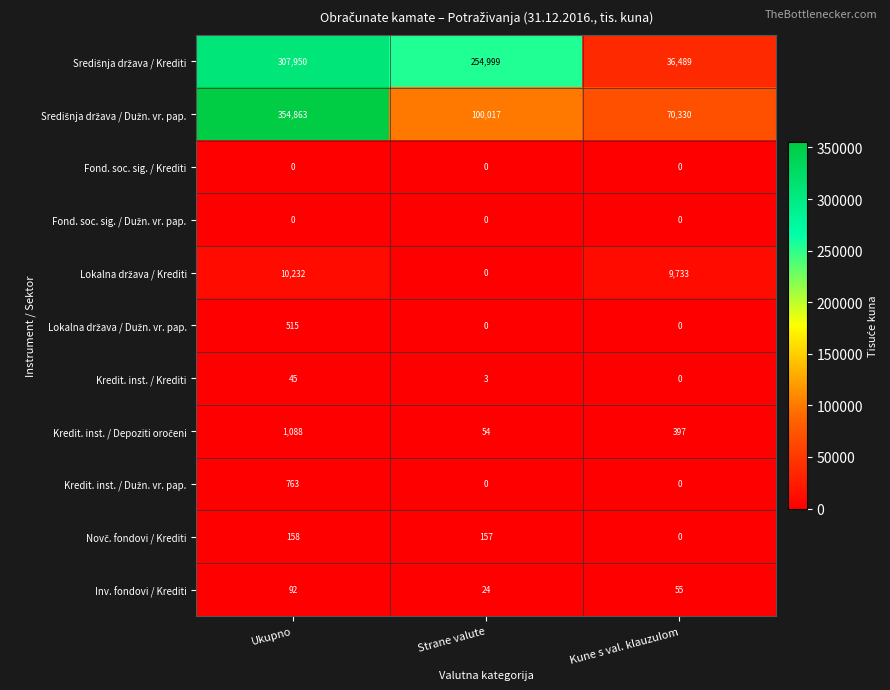

What is the sum of the Inv. fondovi / Krediti values at Strane valute and Ukupno?

116